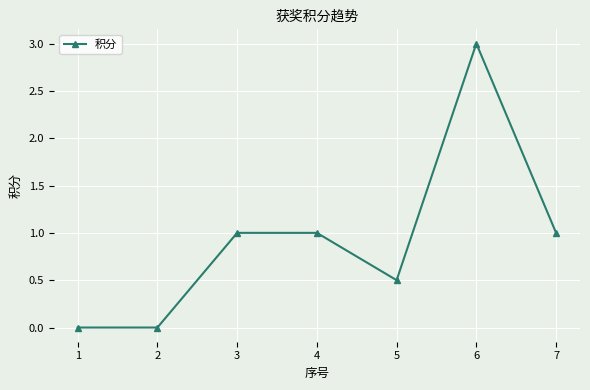

Reading left to right, extract all data points from this chart.

0.0	0.0	1.0	1.0	0.5	3.0	1.0